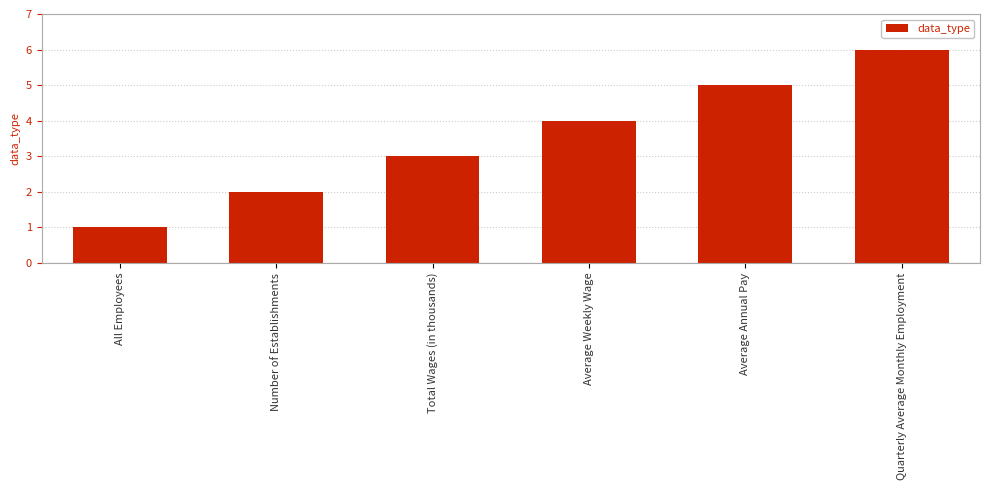

Does the chart contain stacked bars?

No